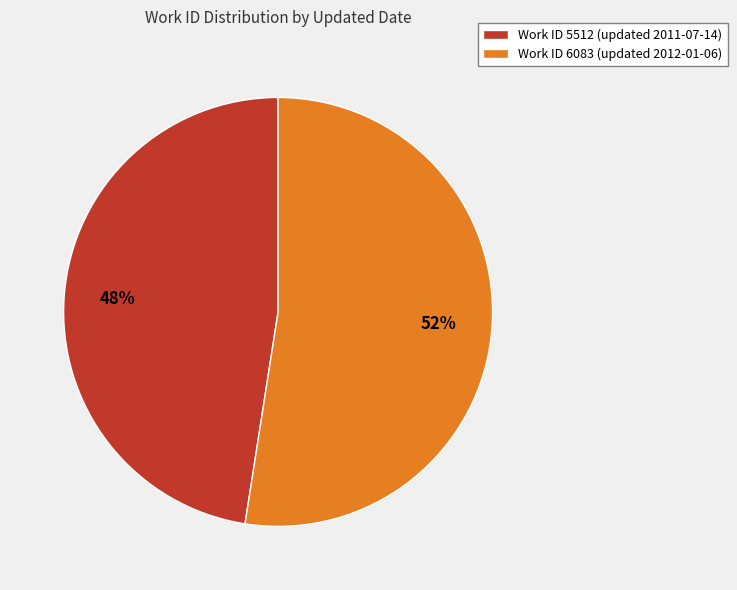

How many segments does this pie chart have?

2